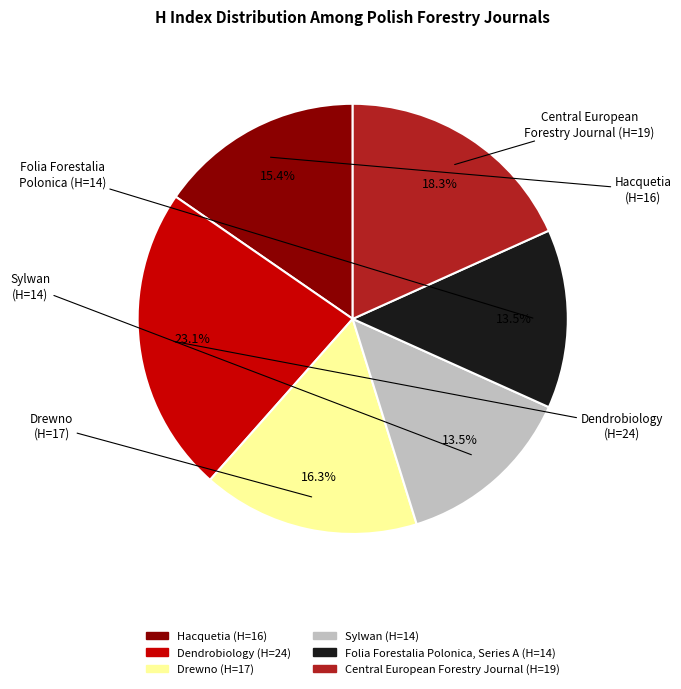

The Folia Forestalia Polonica, Series A slice represents 2% of the pie. True or false?

False